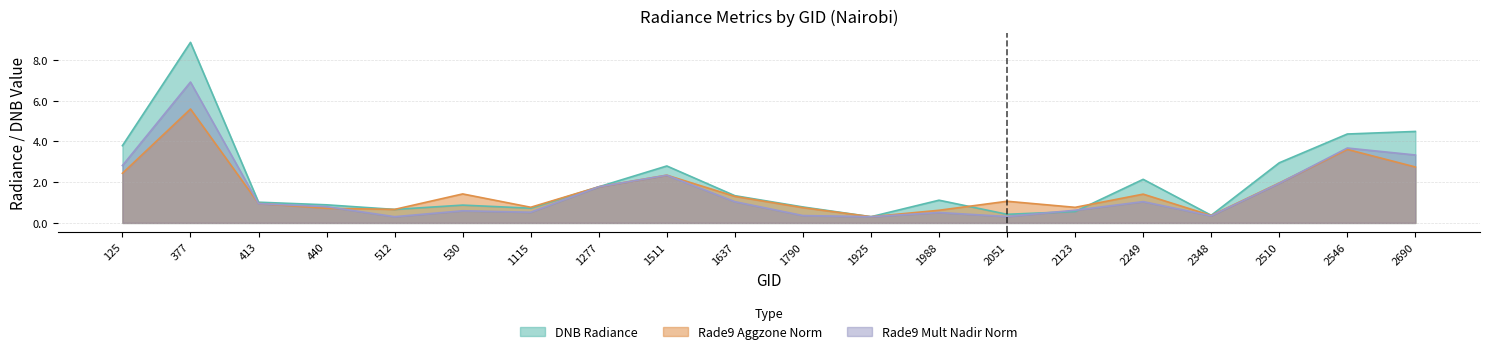

What is the spread (max minus min) of values at 2546?

0.8